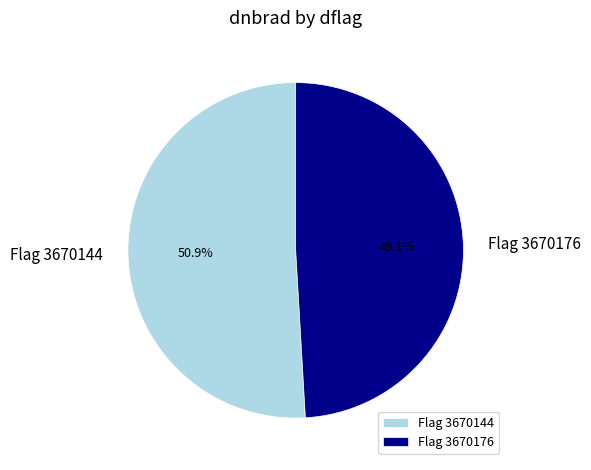

What percentage is NOT represented by Flag 3670176?

50.9%